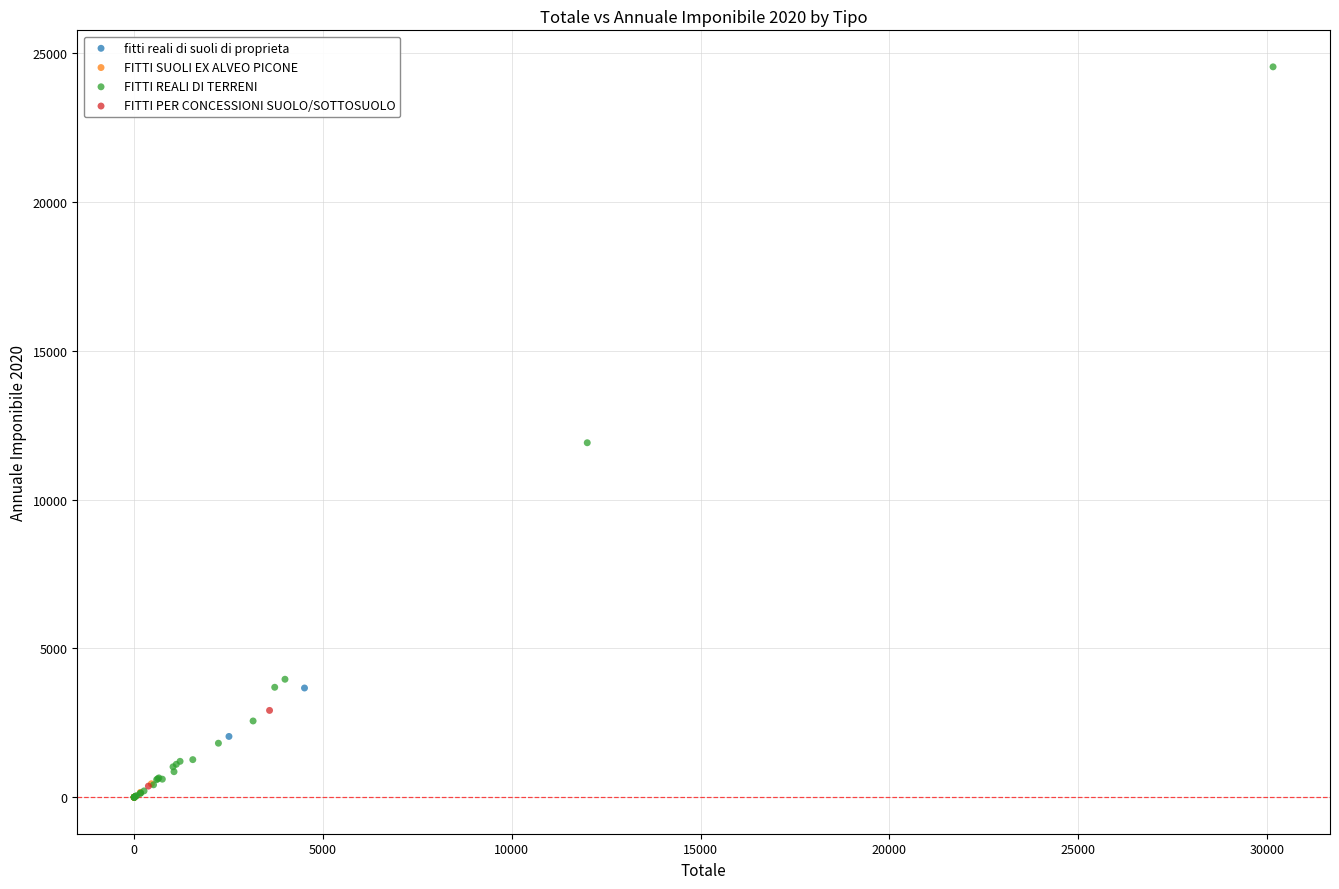

Which series has the largest Y range (max minus min)?

FITTI REALI DI TERRENI